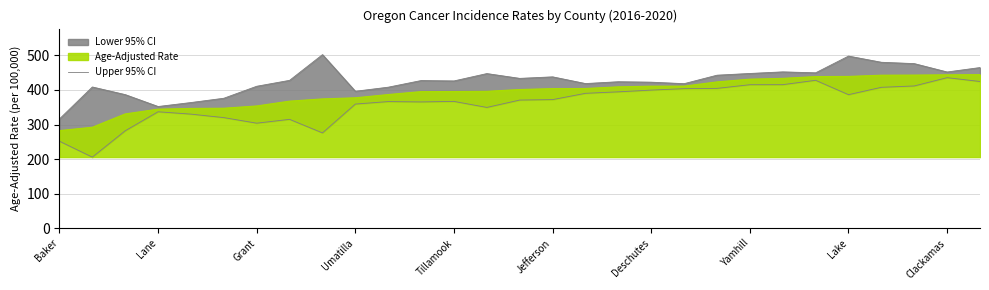

What is the minimum value for Age-Adjusted Rate?

282.4